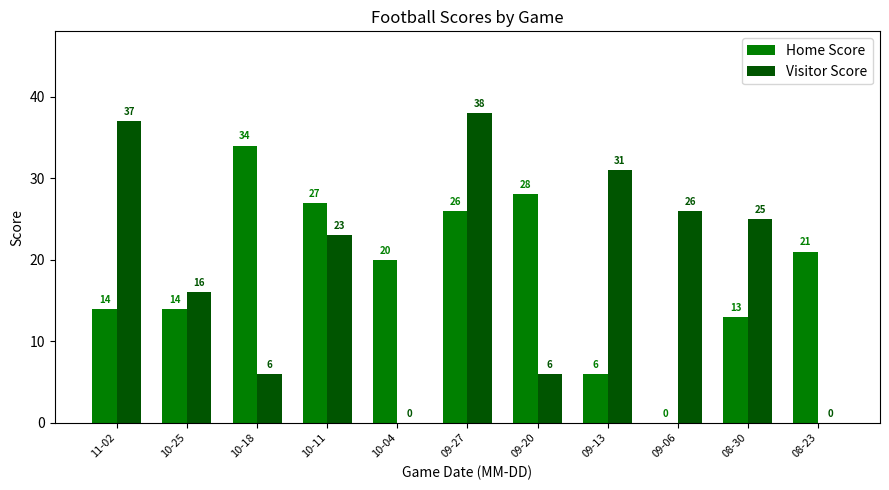

What are all the series names shown in the legend?

Home Score, Visitor Score